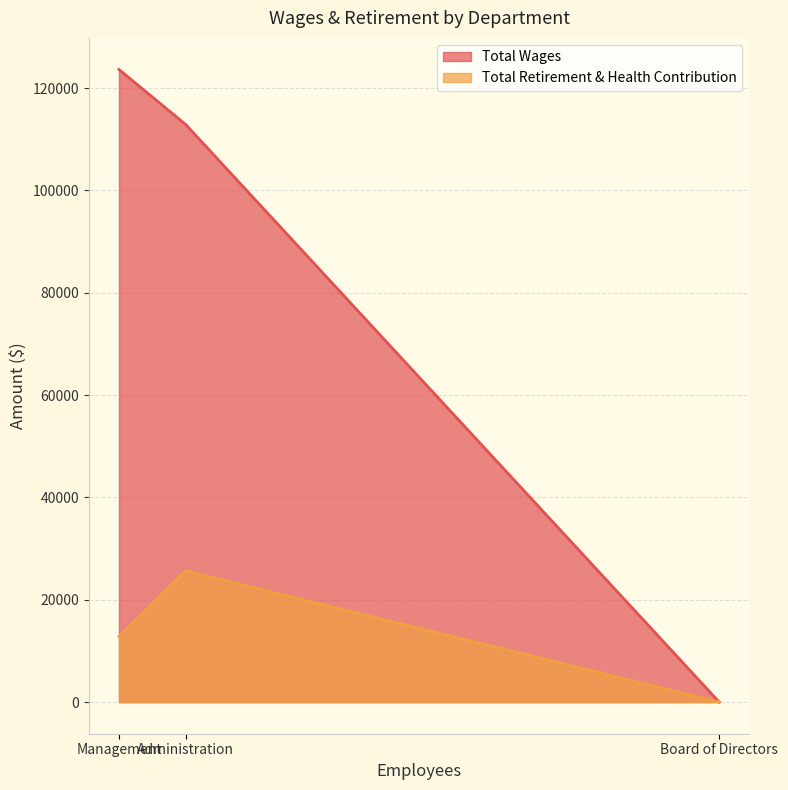

Reading left to right, what are all the values shown in this chart?

Total Wages: Management=123636	Administration=112900	Board of Directors=0
Total Retirement & Health Contribution: Management=12828	Administration=25656	Board of Directors=0